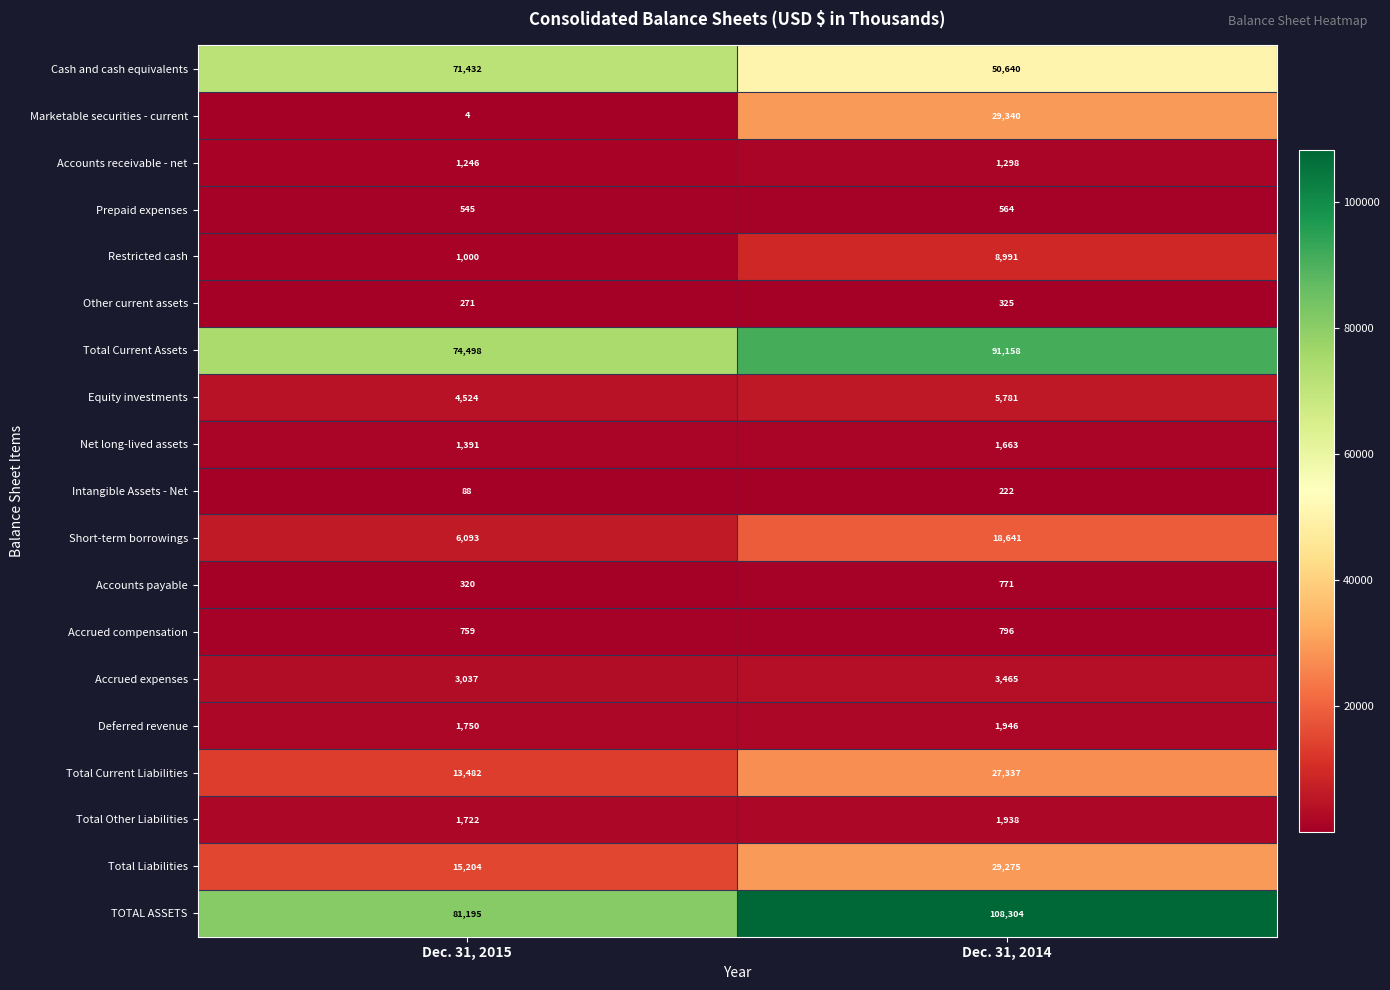

At Dec. 31, 2014, list the series in order from largest to smallest.

TOTAL ASSETS, Total Current Assets, Cash and cash equivalents, Marketable securities - current, Total Liabilities, Total Current Liabilities, Short-term borrowings, Restricted cash, Equity investments, Accrued expenses, Deferred revenue, Total Other Liabilities, Net long-lived assets, Accounts receivable - net, Accrued compensation, Accounts payable, Prepaid expenses, Other current assets, Intangible Assets - Net